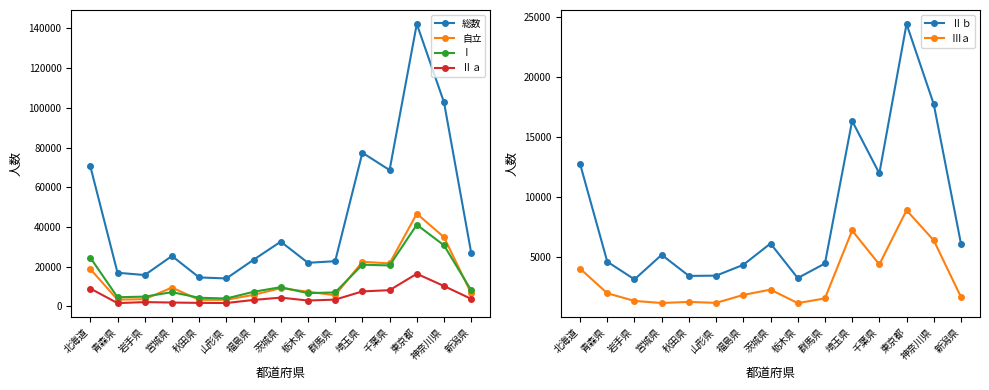

What value does the Ⅰ series have at 東京都, to the nearest 100?

41100